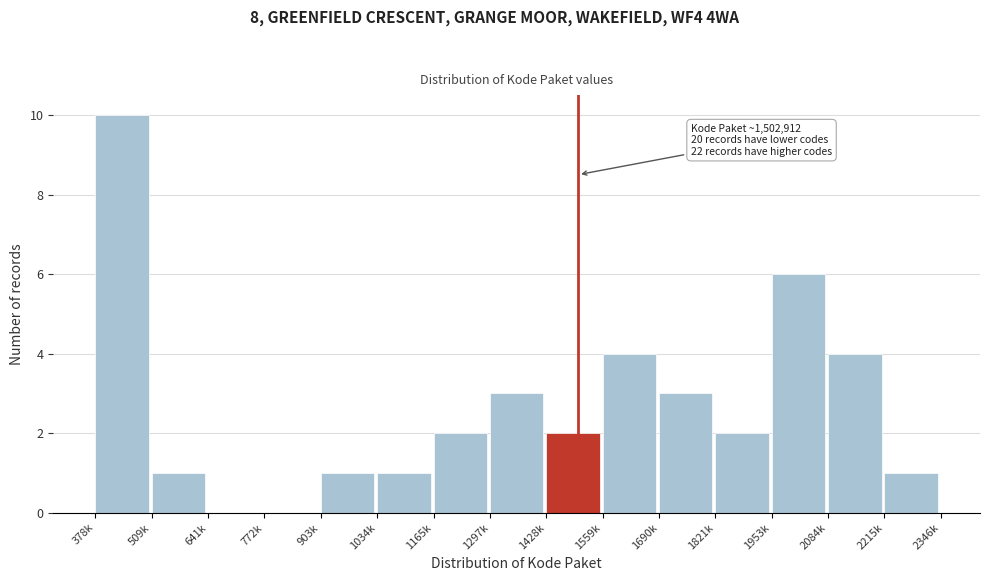

Reading left to right, transcribe all the data shown in this chart.

378k=10	509k=1	641k=0	772k=0	903k=1	1034k=1	1165k=2	1297k=3	1428k=2	1559k=4	1690k=3	1821k=2	1953k=6	2084k=4	2215k=1